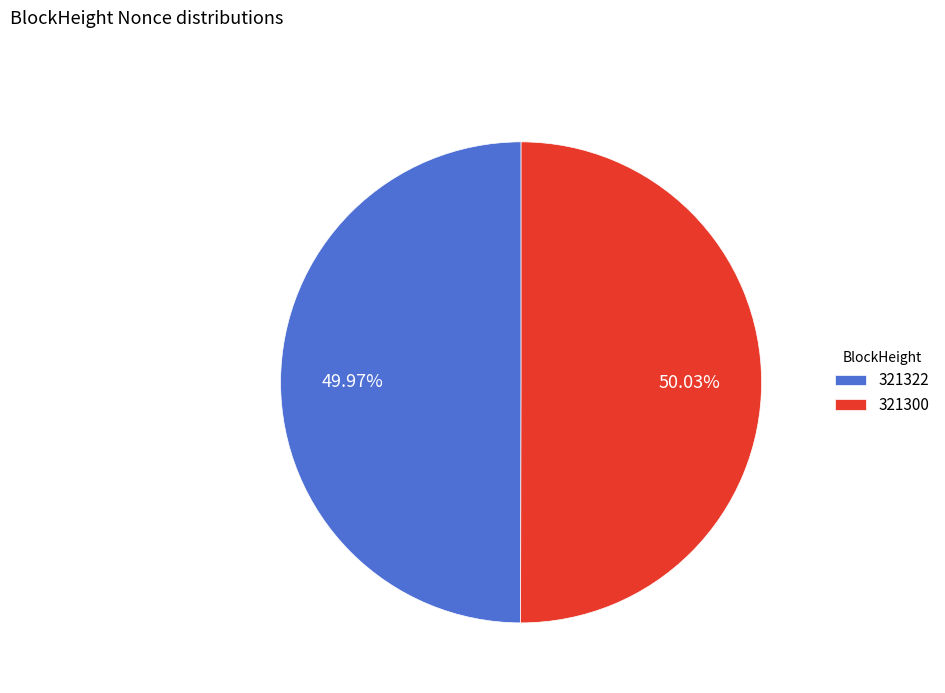

What is the ratio of the value at 321322 to the value at 321300?

1.0